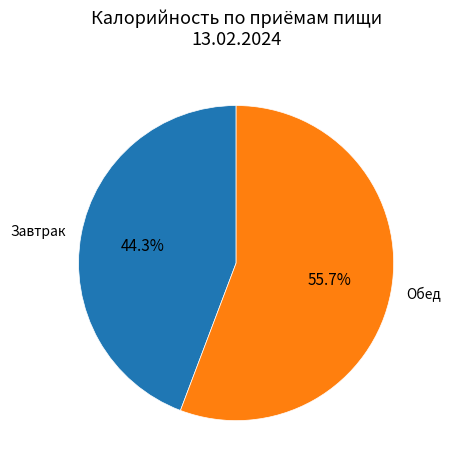

Rank the categories by value from lowest to highest.

Завтрак, Обед